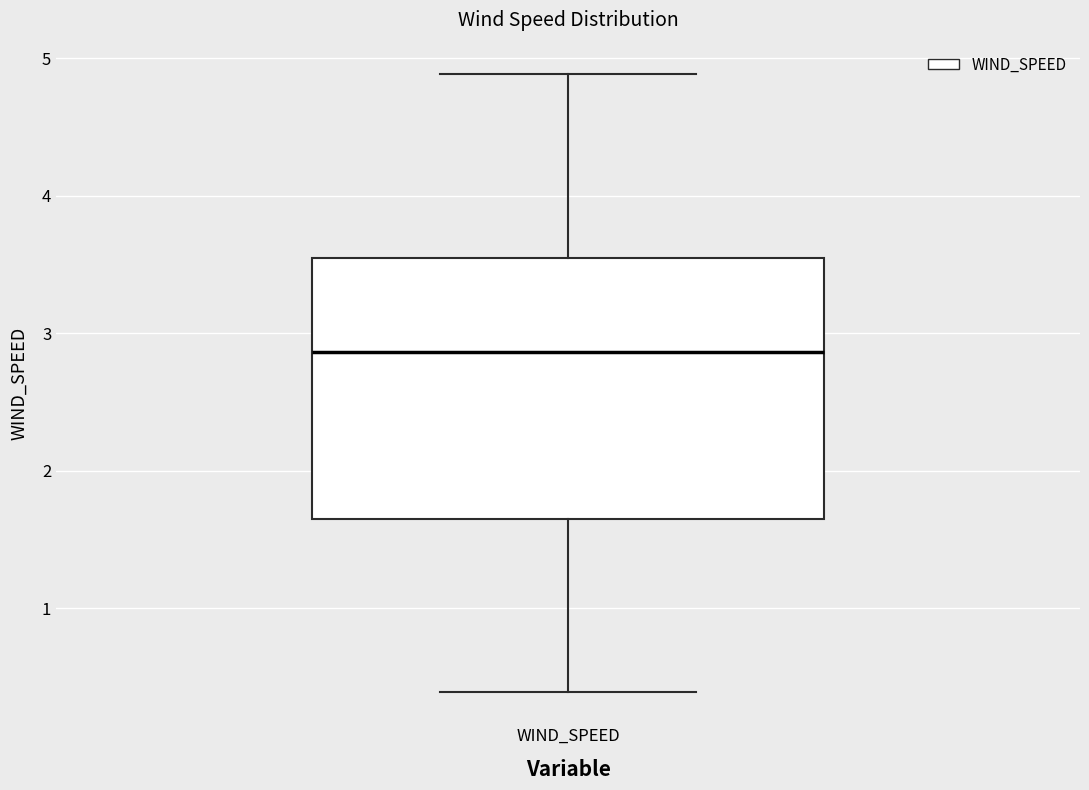

Read this box plot against the y-axis: the position of the median line, the range covered by the box, and the ends of both whiskers. The values are not printed on the chart, so give them approximately, as read against the axis.

median 2.9, box 1.6 to 3.5, whiskers 0.4 to 4.9